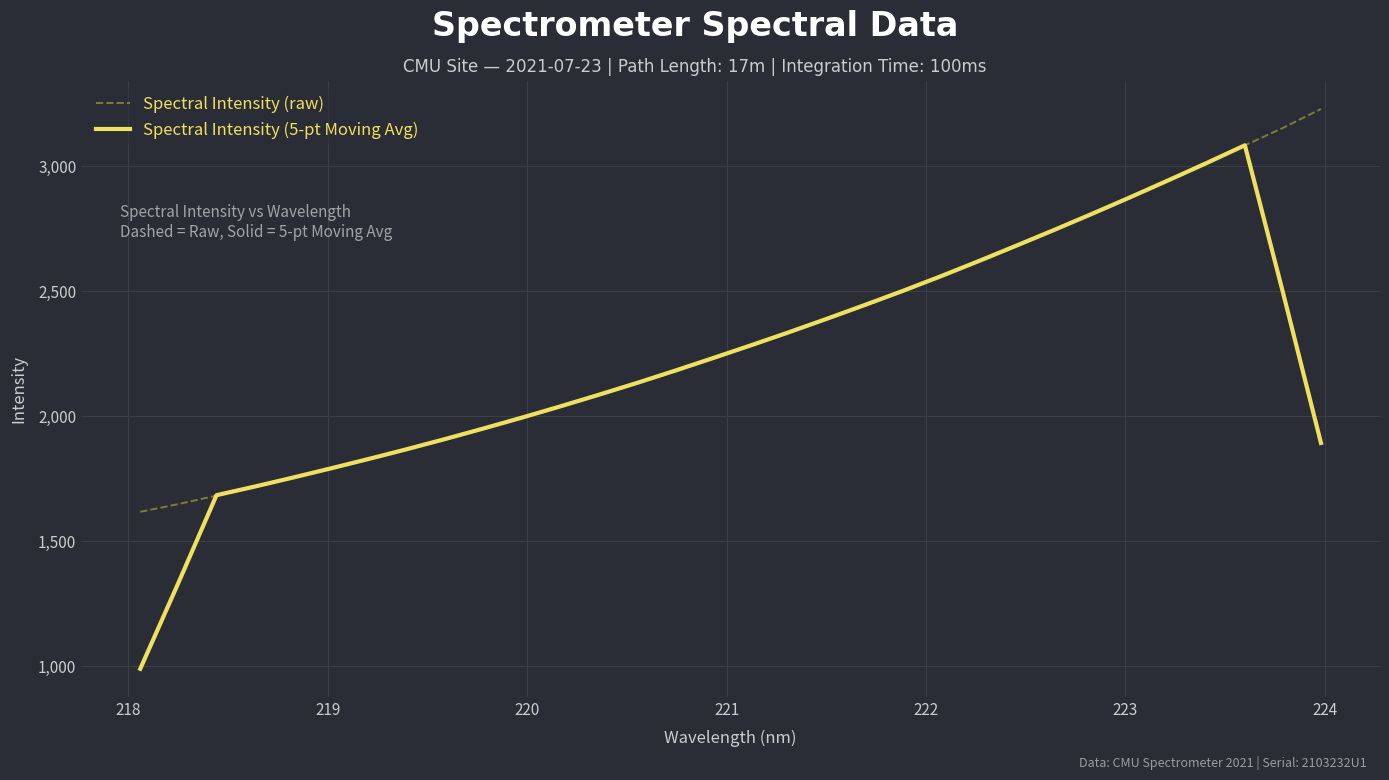

What are all the series names shown in the legend?

Spectral Intensity (raw), Spectral Intensity (5-pt Moving Avg)